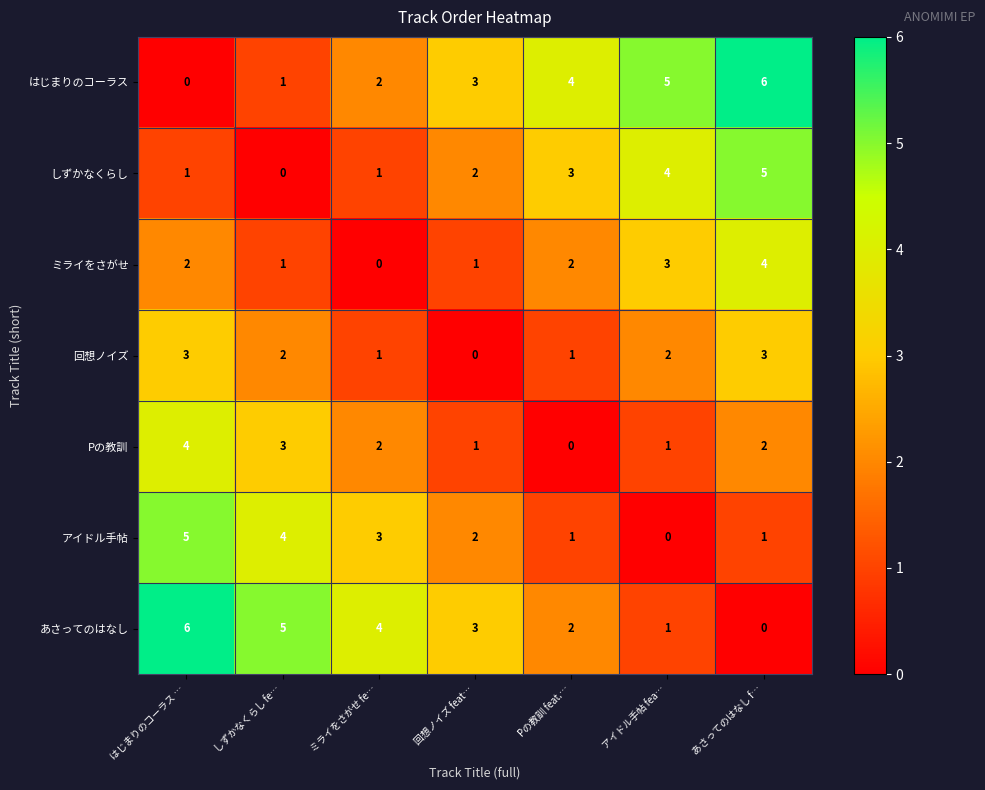

How many data points does each series have?

7